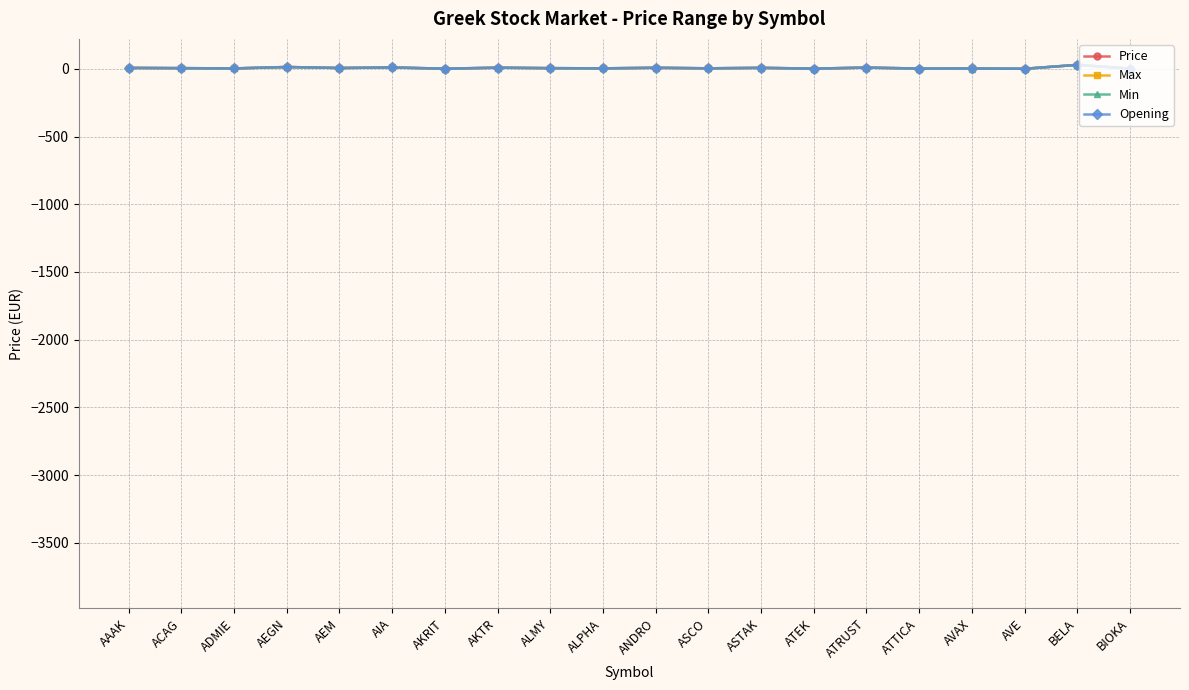

True or false: Min has more than 1 points higher than both neighbors.

True